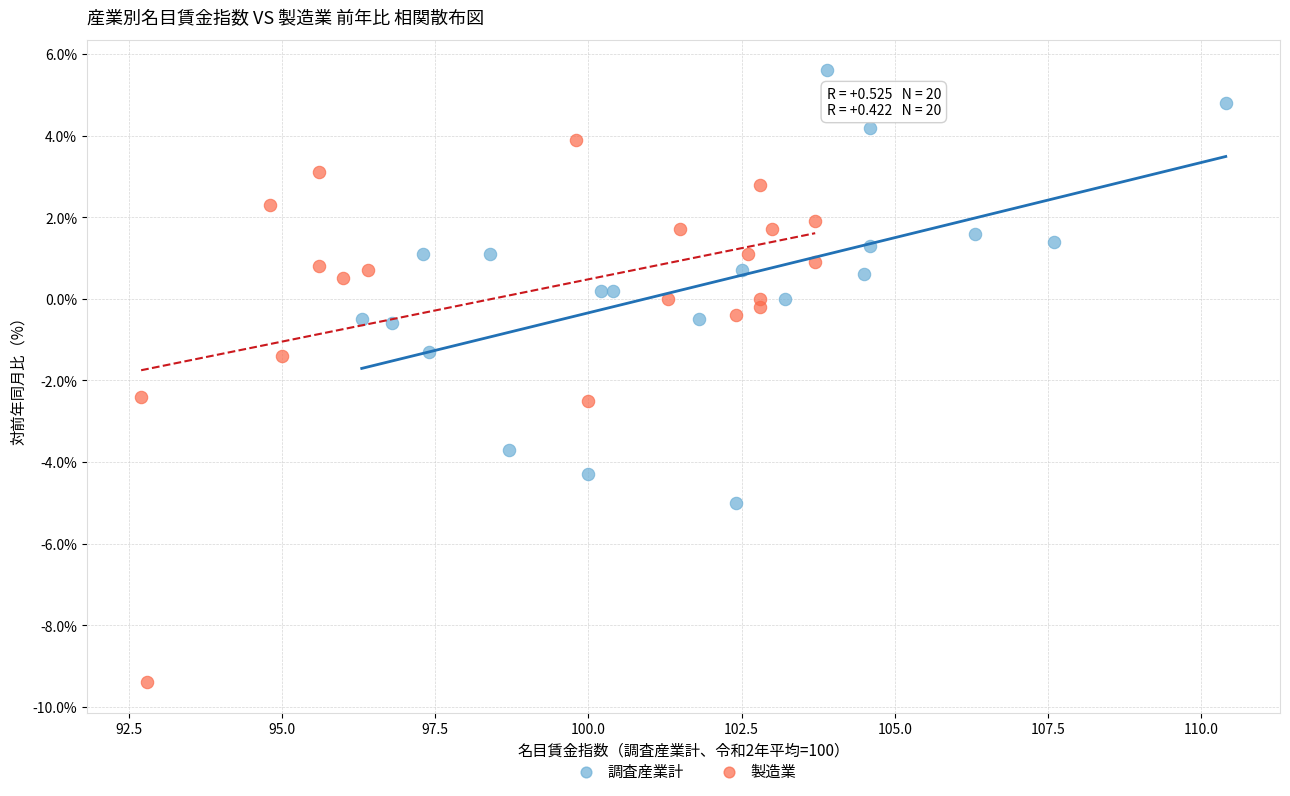

What are all the series names shown in the legend?

調査産業計, 製造業